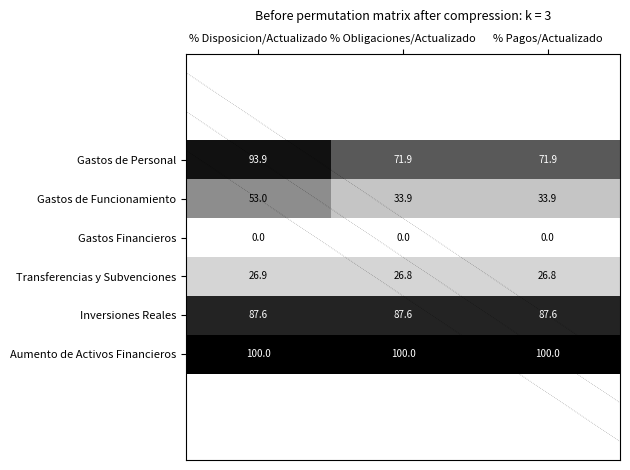

Is it true that Gastos de Funcionamiento equals 9.5 at % Pagos/Actualizado?

False